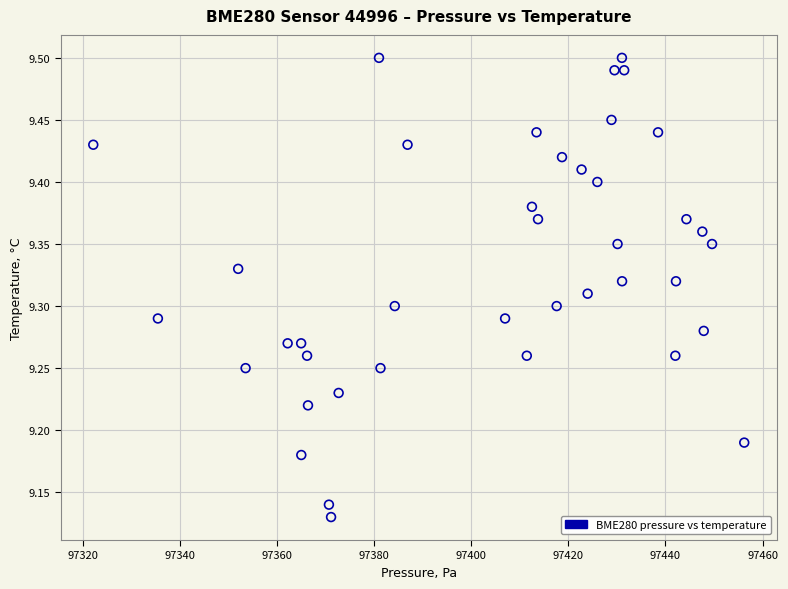

What is the range of X values (max minus min)?

134.1